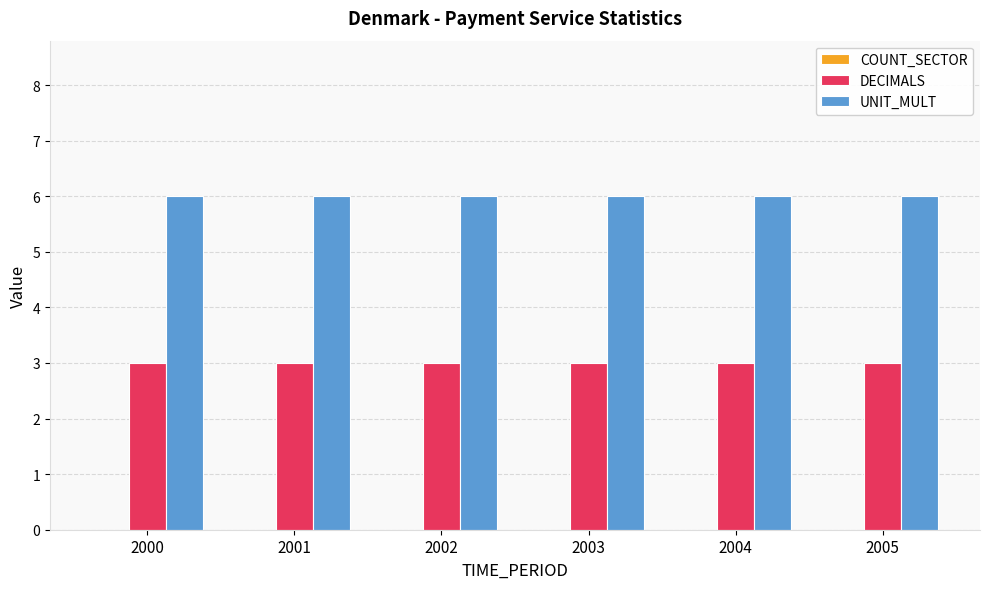

Is the value of DECIMALS at 2005 greater than the value of UNIT_MULT at 2003?

No